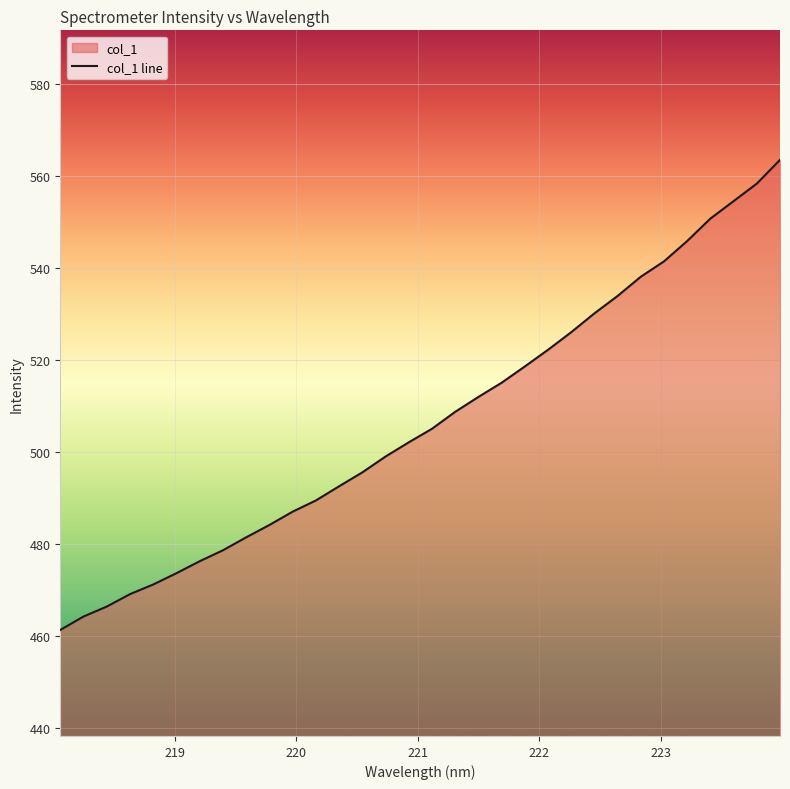

What is the difference between the maximum and minimum values?

102.3